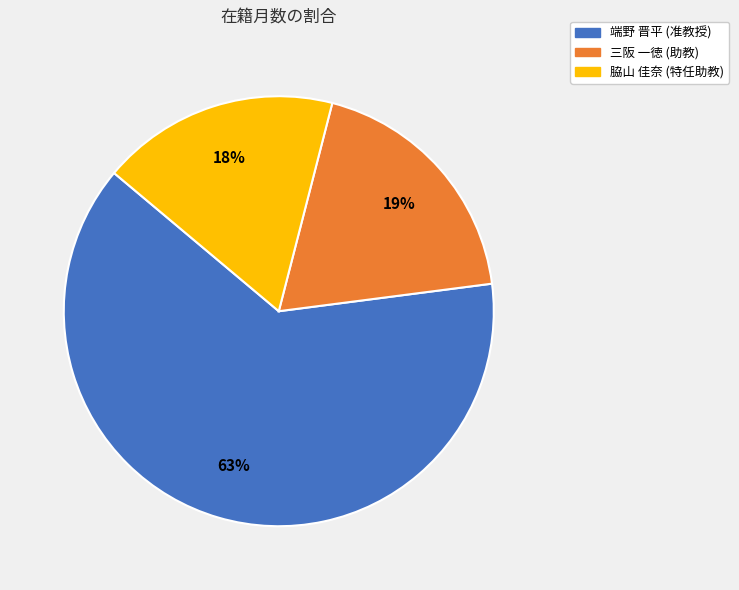

How many slices are in this pie chart?

3